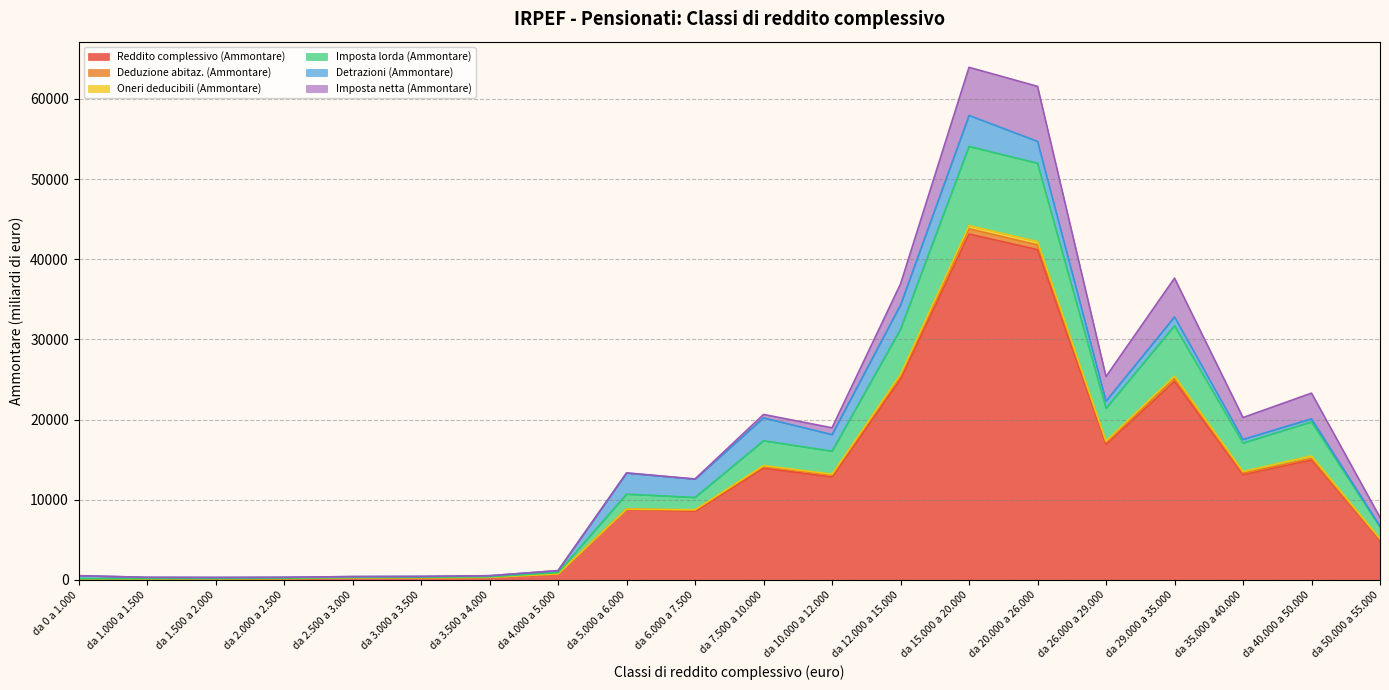

Where does the Deduzione abitaz. (Ammontare) series first go above 8837?

da 5.000 a 6.000